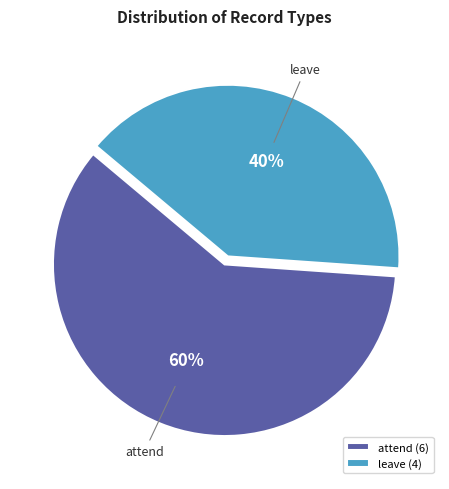

Between leave and attend, which is larger?

attend